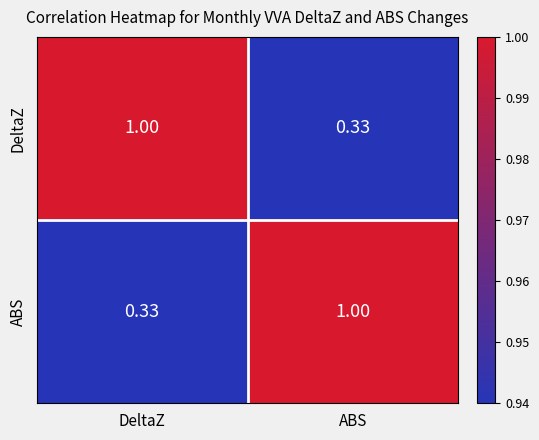

List the labels in order of DeltaZ value, largest first.

DeltaZ, ABS